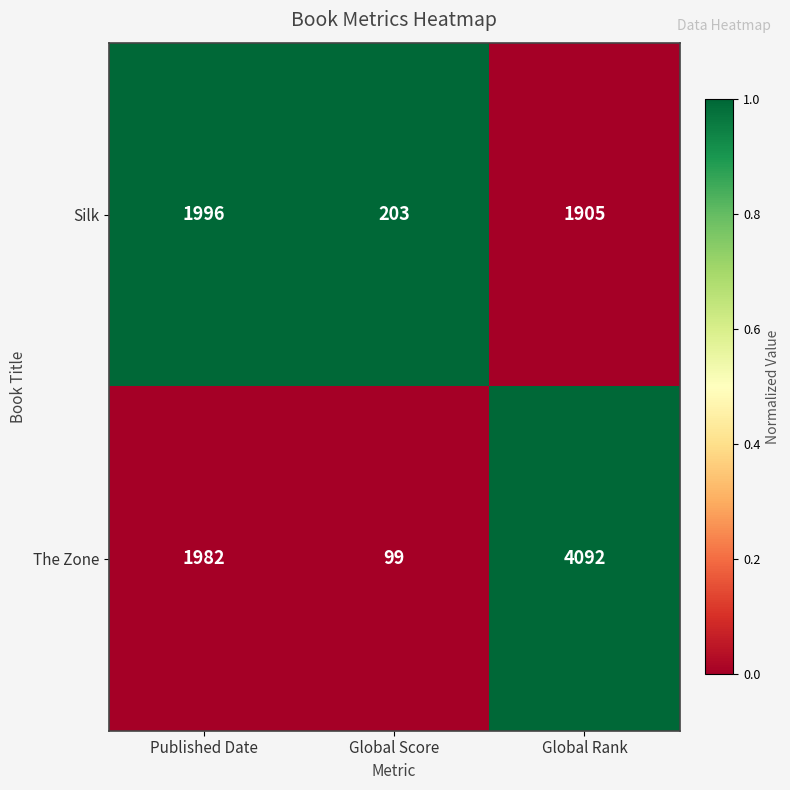

Is it true that The Zone equals 133 at Global Score?

False